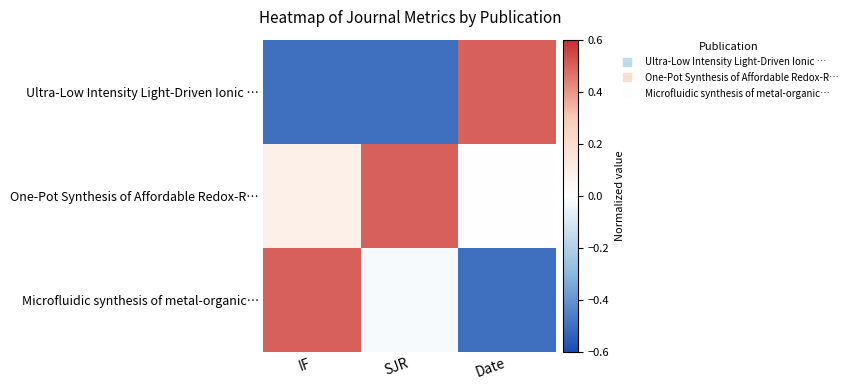

Which label corresponds to the smallest value in the chart?

IF